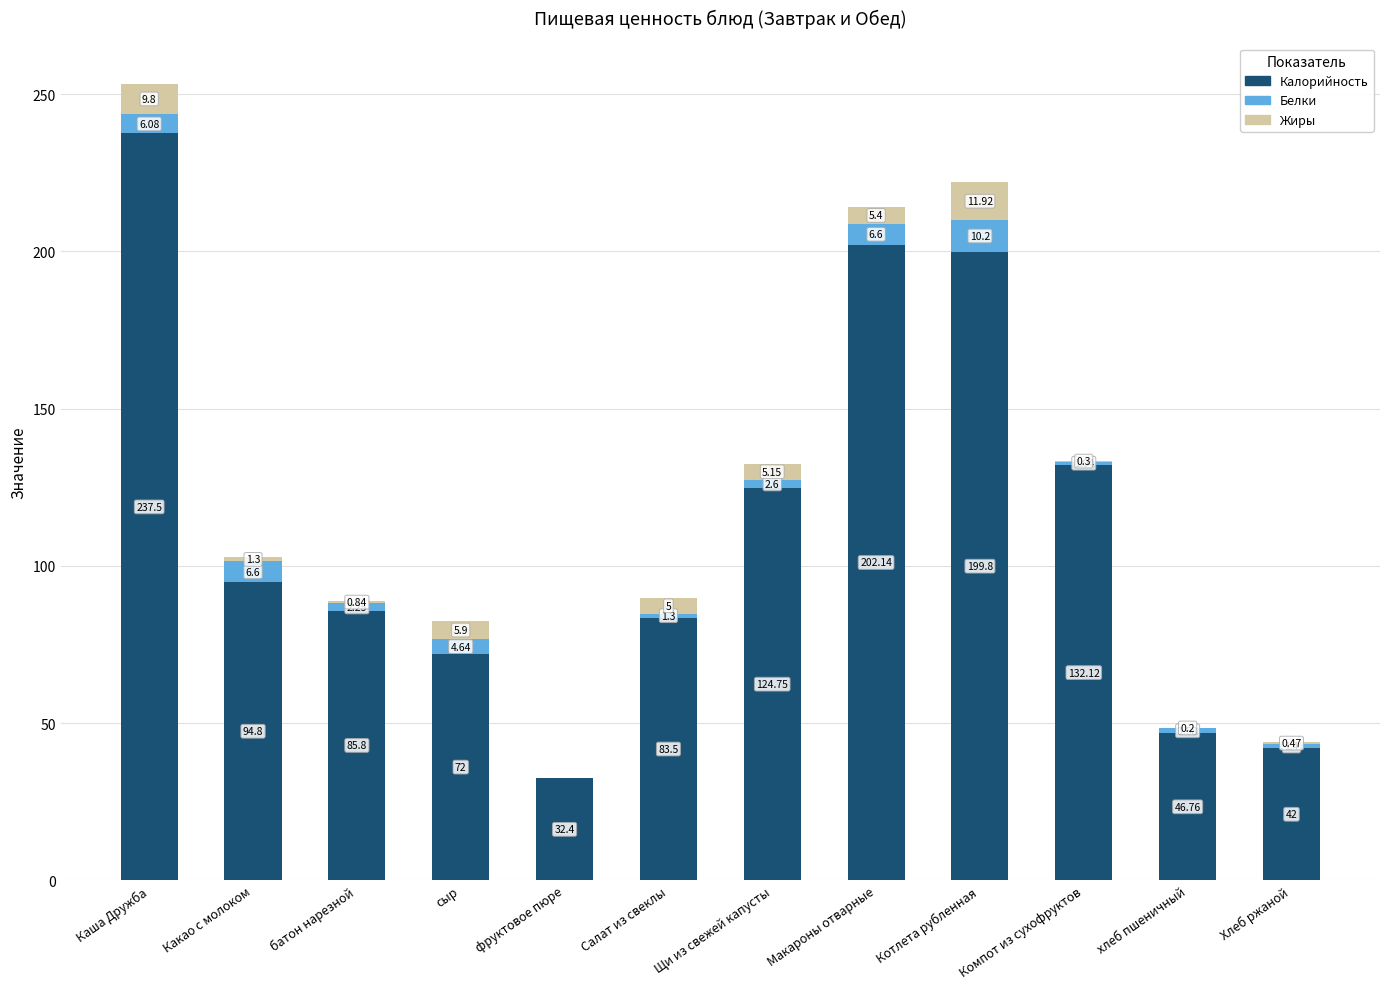

Where does the Калорийность series first go above 94?

Каша Дружба